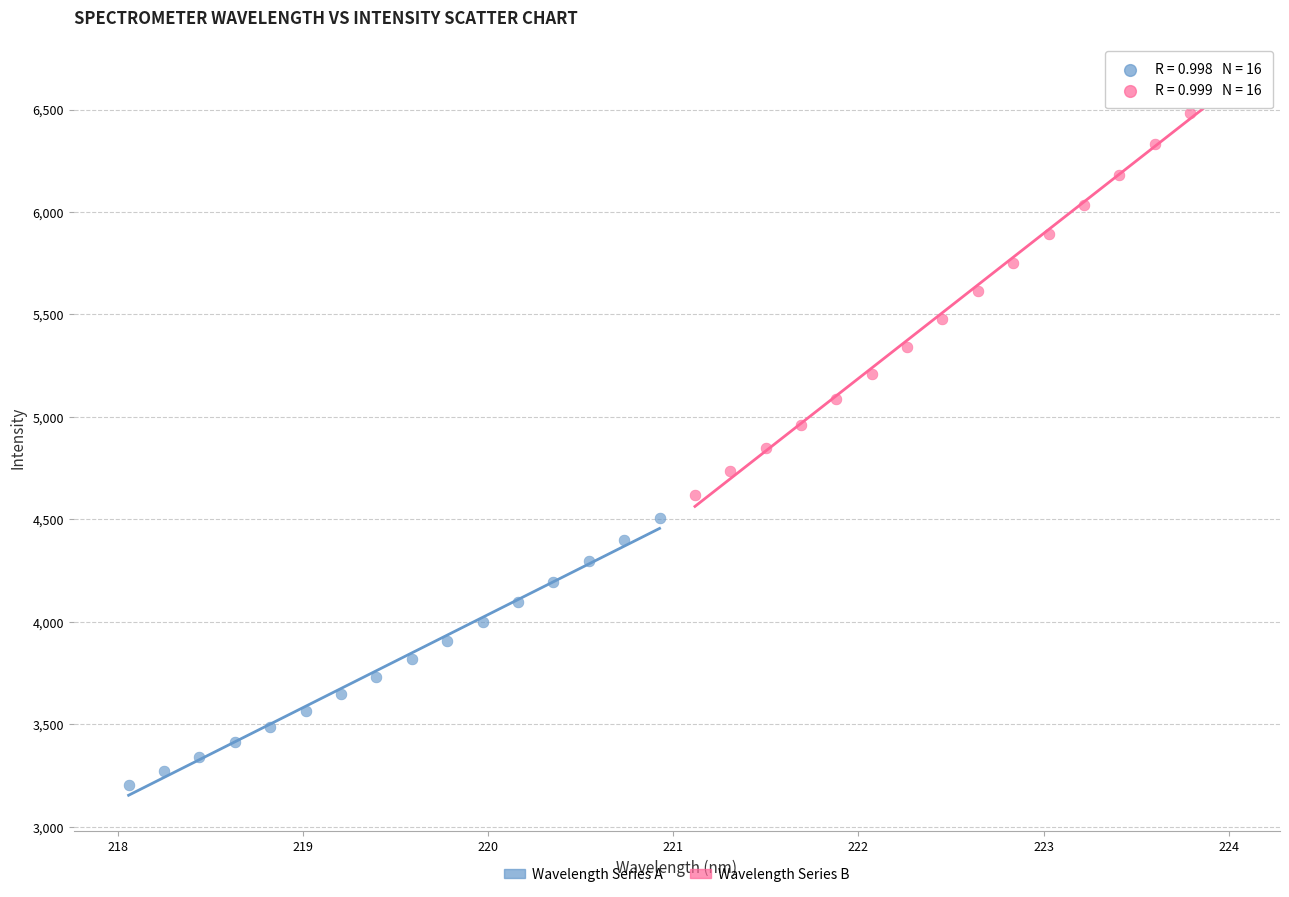

Which series has the largest Y range (max minus min)?

Wavelength Series B